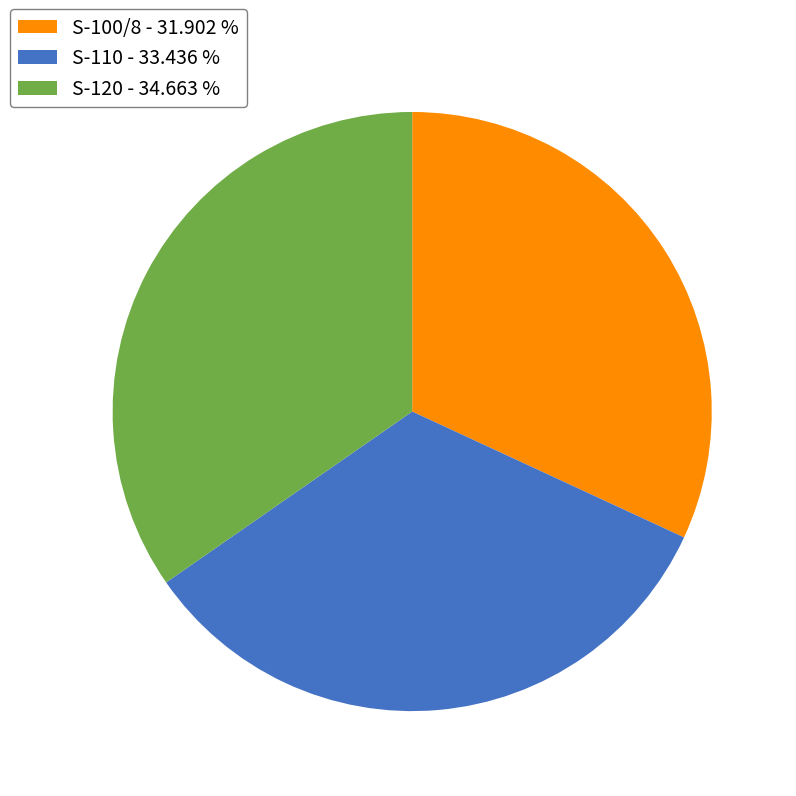

Between S-100/8 and S-120, which is larger?

S-120